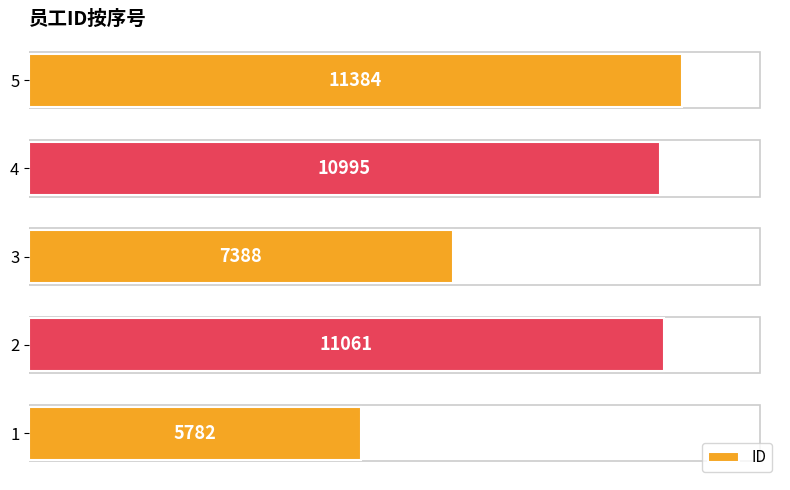

Approximately how many times larger is the value at 3 compared to 5?

0.6